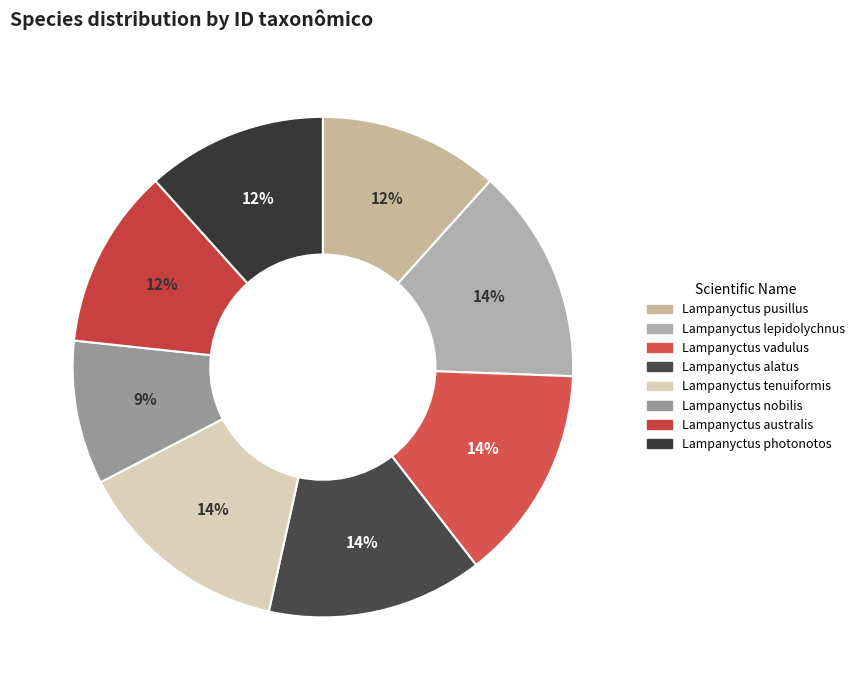

How many slices are in this pie chart?

8